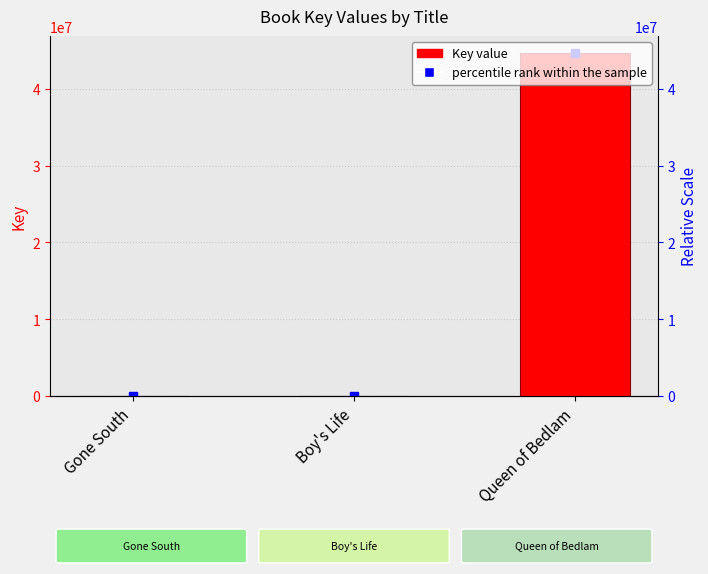

Rank the categories by value from lowest to highest.

Boy's Life, Gone South, Queen of Bedlam